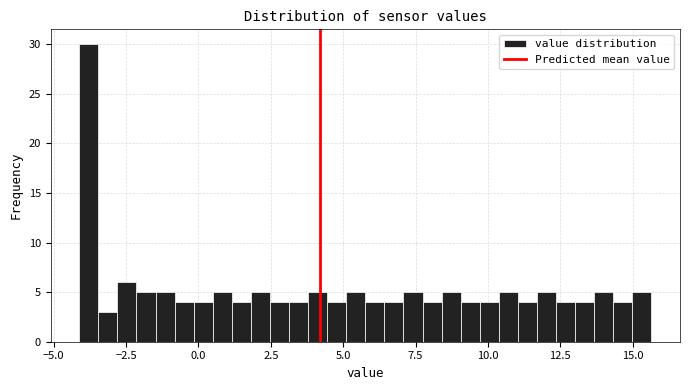

Read against the x-axis, roughly where is the centre of the tallest bar?

-4.0